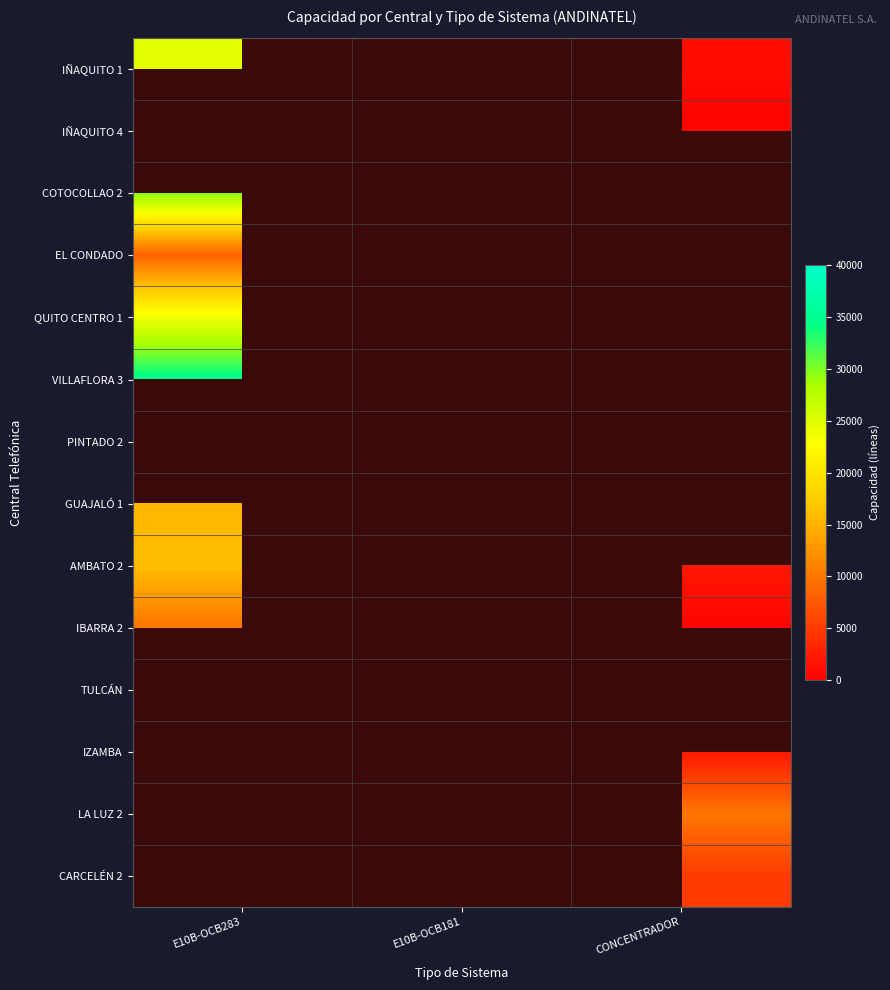

Is it true that PINTADO 2 equals 14864.0 at CONCENTRADOR?

True